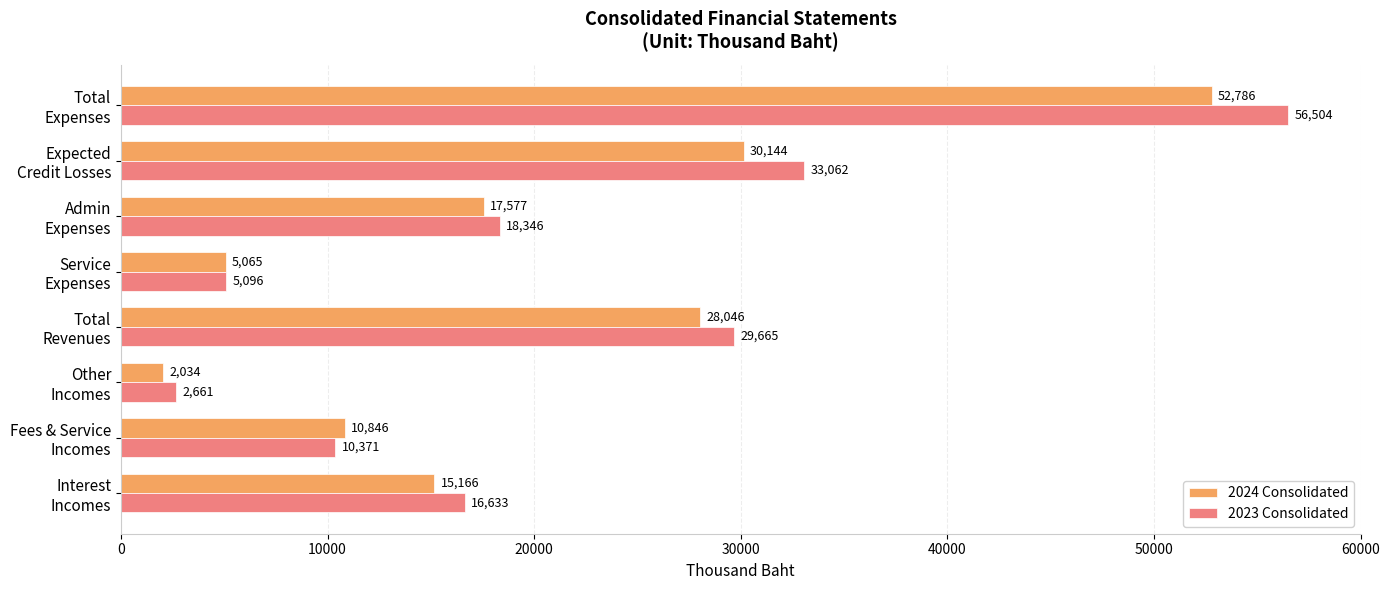

What is the greatest value displayed?

56504